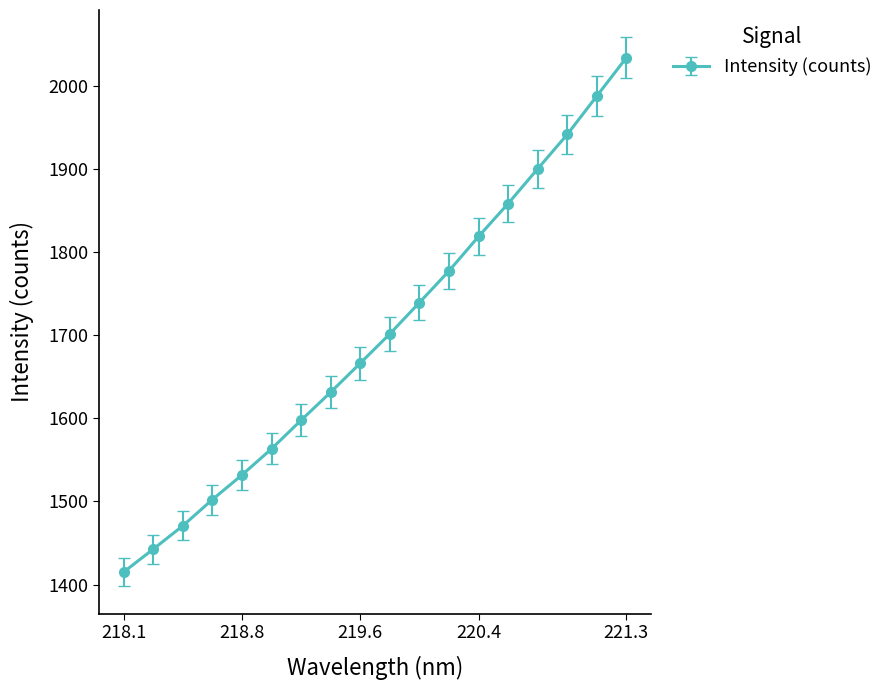

What is the greatest value displayed?

2033.6